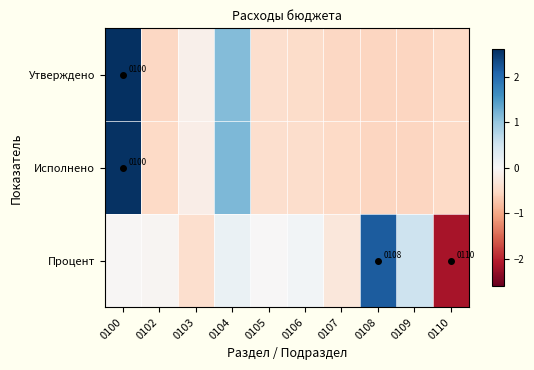

Rank the series by their average value, from lowest to highest.

Процент, Утверждено, Исполнено